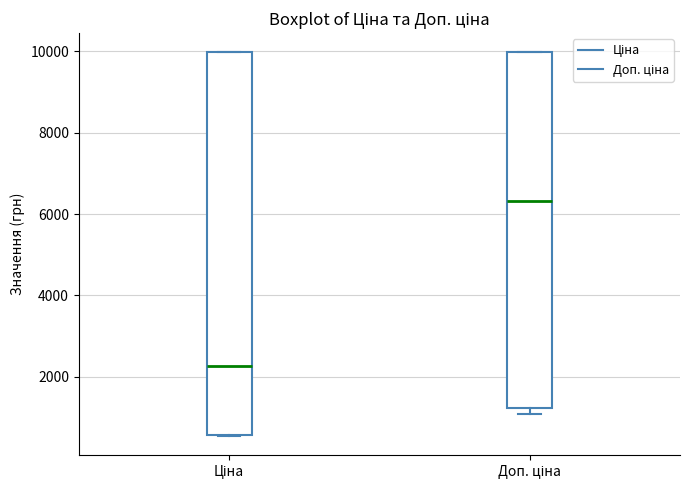

Where does the median line of the box for Доп. ціна sit on the y-axis? The values are not printed on the chart, so give them approximately, as read against the axis.

6400